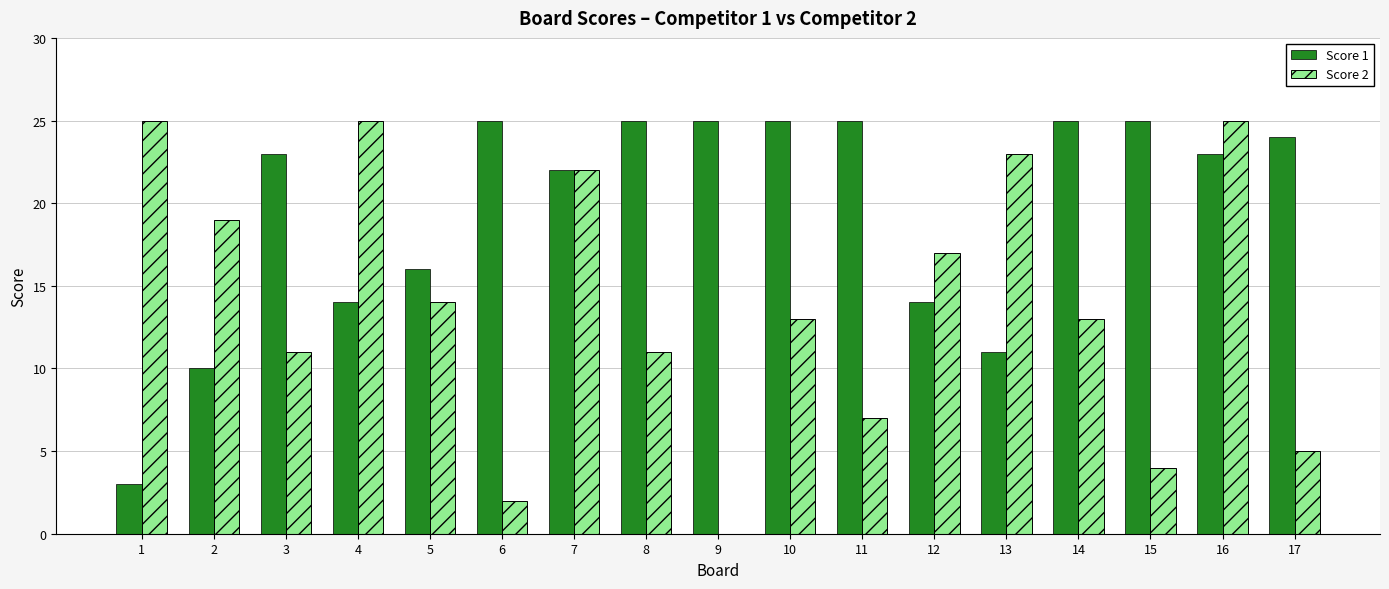

What is the spread (max minus min) of values at 12?

3